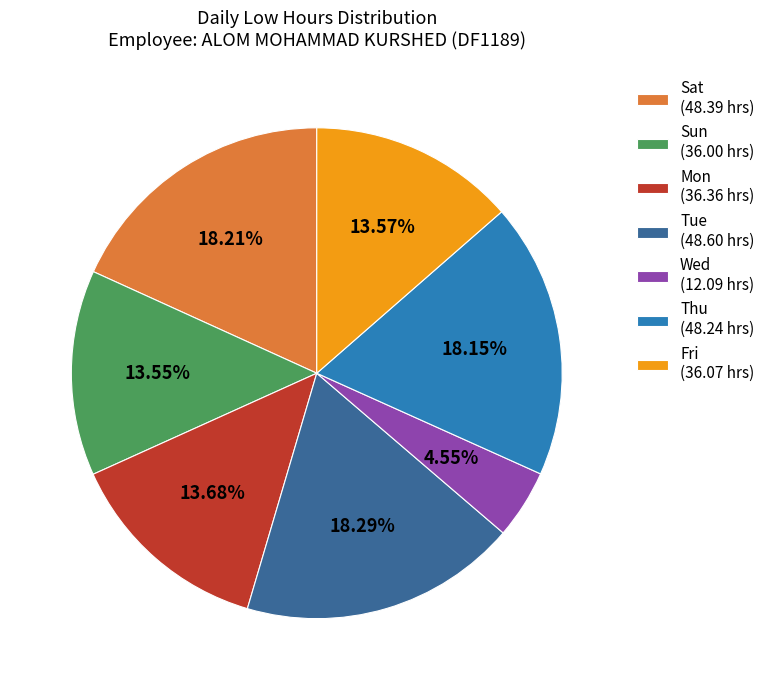

Is the sum of Sun (36.00 hrs) and Sat (48.39 hrs) greater than half?

No